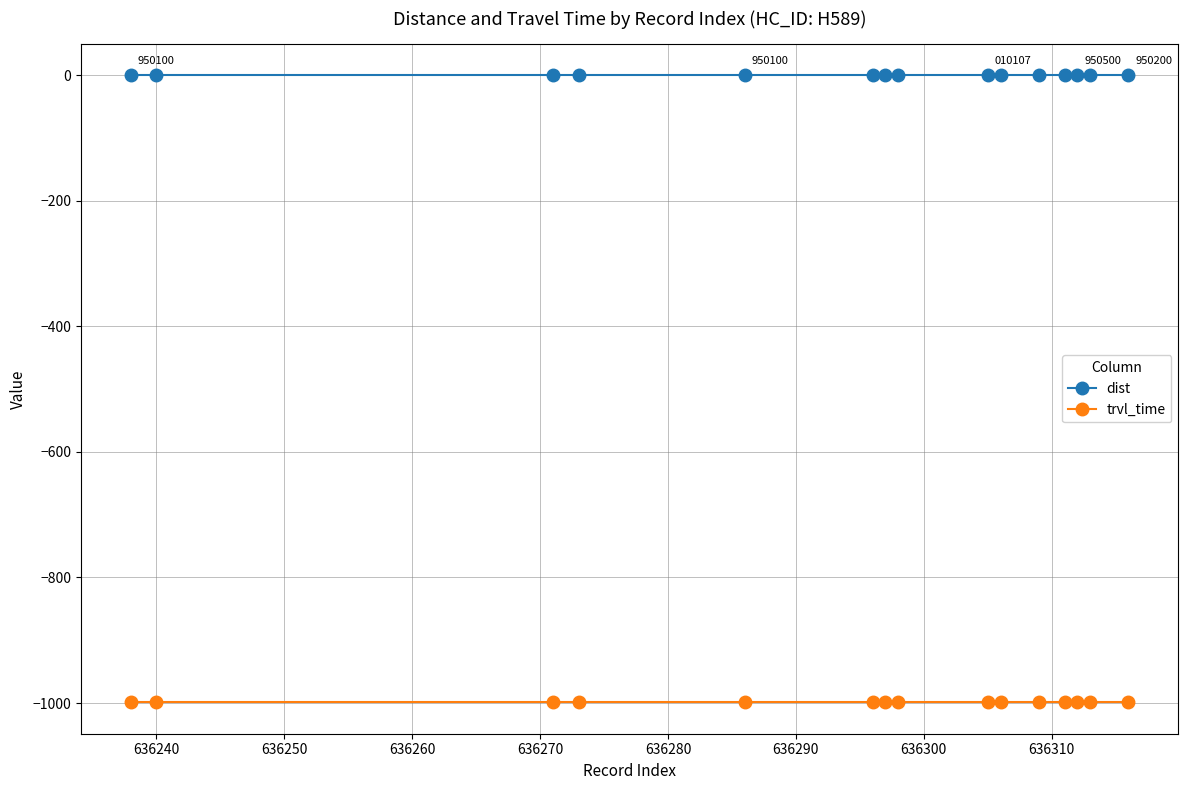

Rank the series by their average value, from highest to lowest.

dist, trvl_time